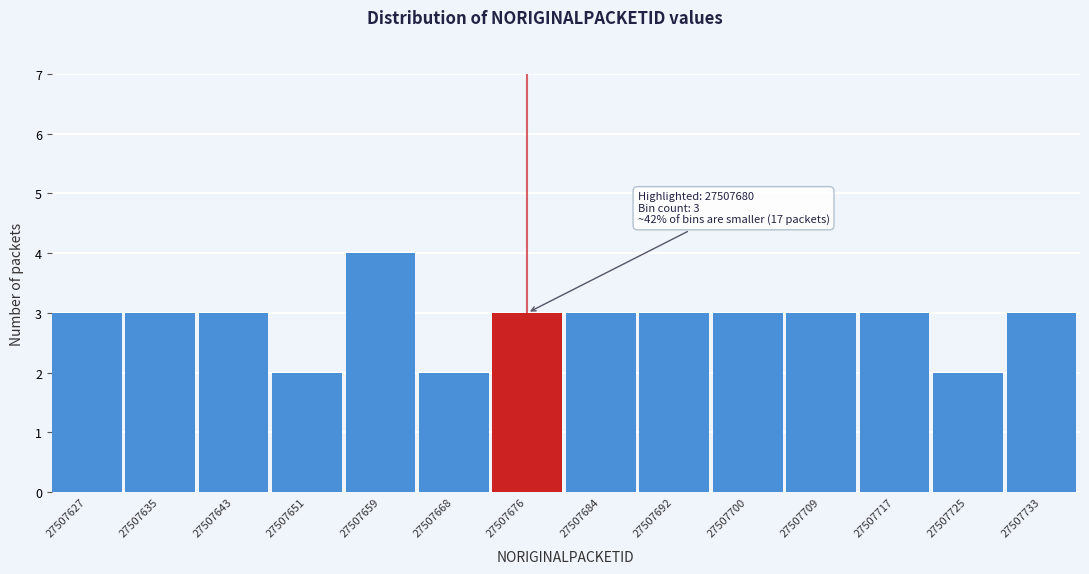

Reading left to right, transcribe all the data shown in this chart.

27507627=3	27507635=3	27507643=3	27507651=2	27507659=4	27507668=2	27507676=3	27507684=3	27507692=3	27507700=3	27507709=3	27507717=3	27507725=2	27507733=3